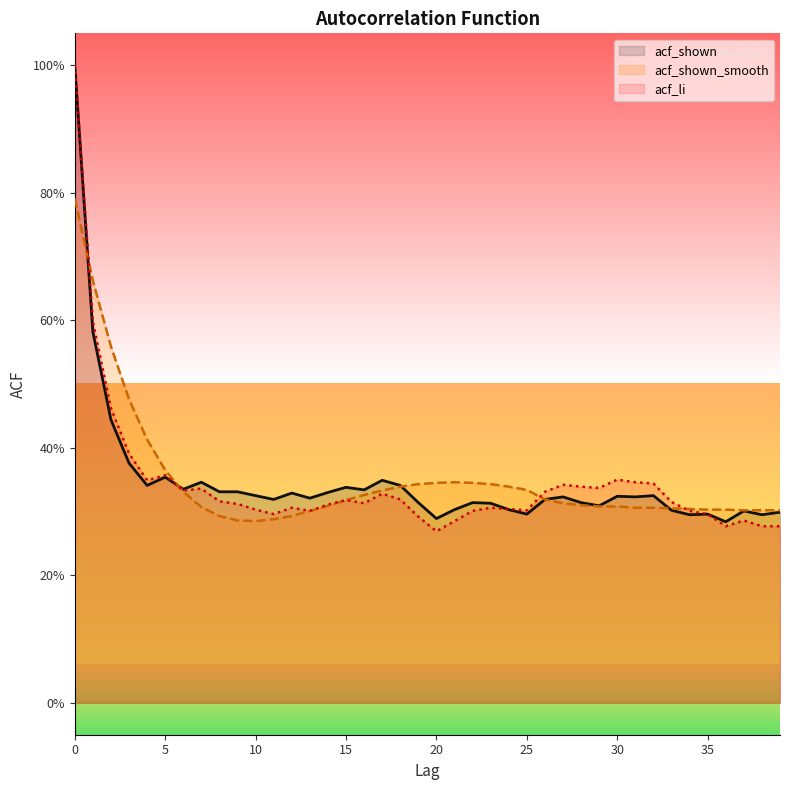

Between 39 and 28, which is larger?

28